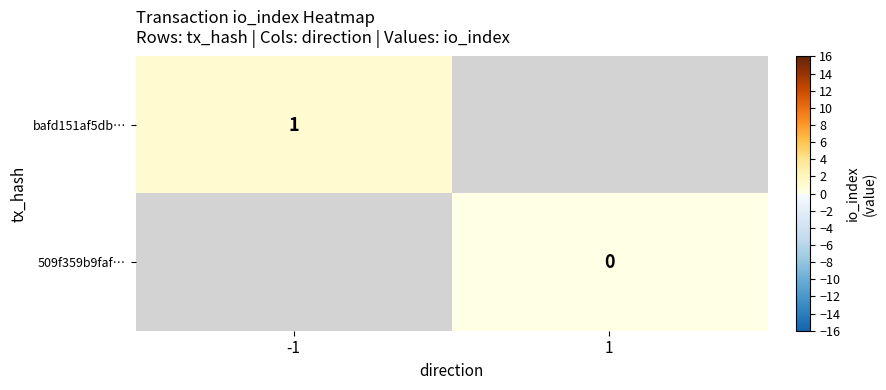

Is it true that bafd151af5db… equals 1 at -1?

True